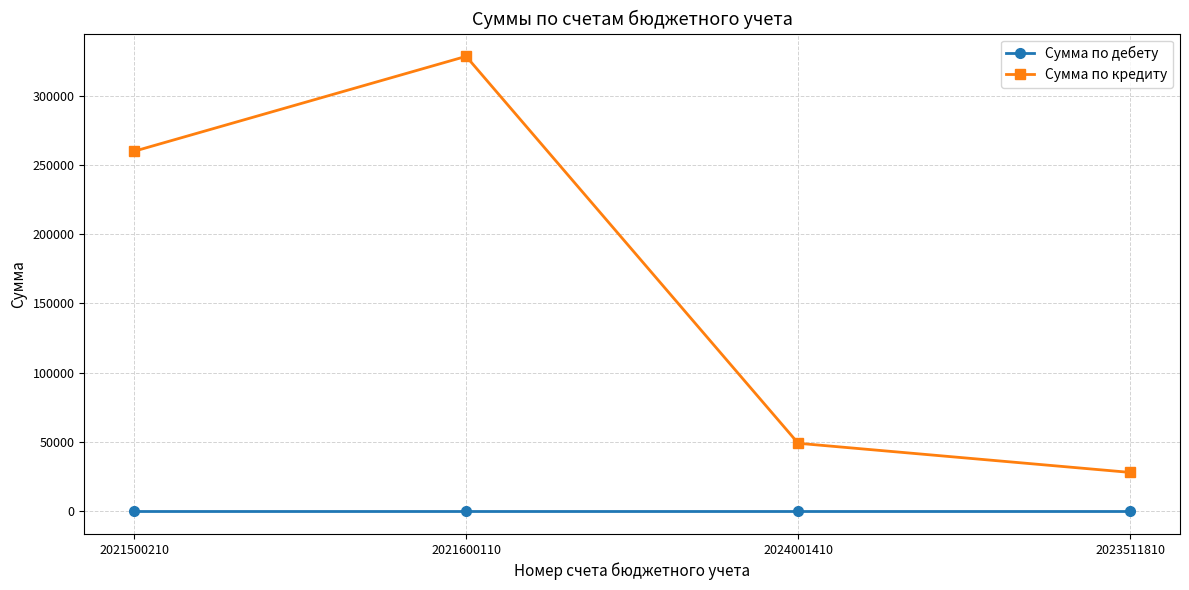

True or false: Сумма по дебету and Сумма по кредиту intersect in this chart.

False